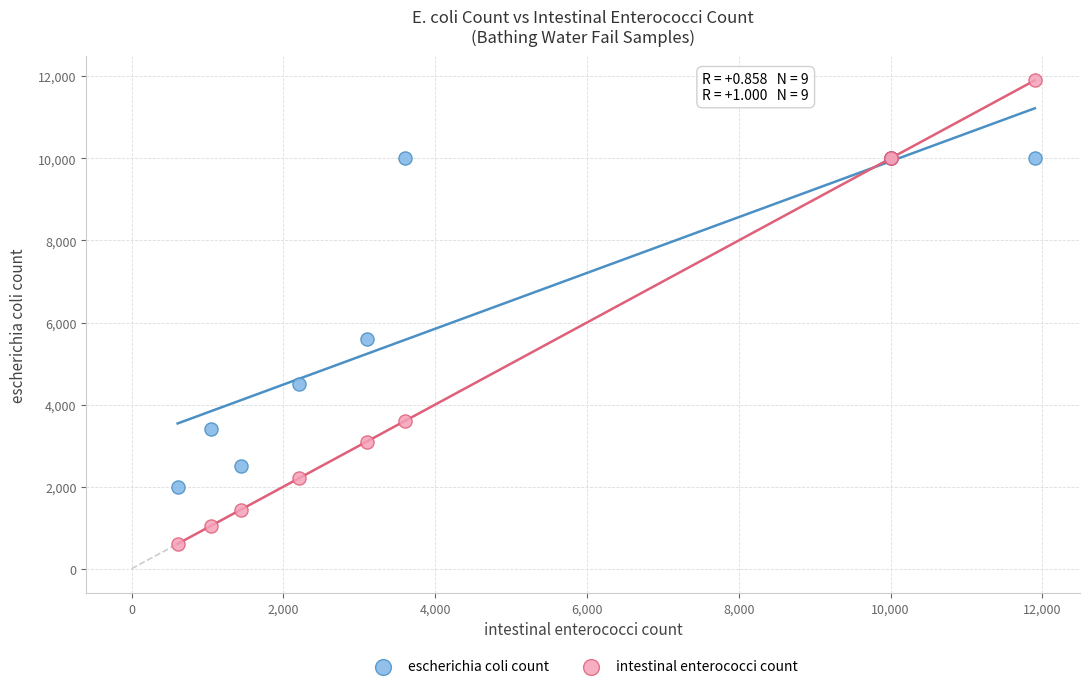

What is the X range (max minus min) for the scatter plot?

11292